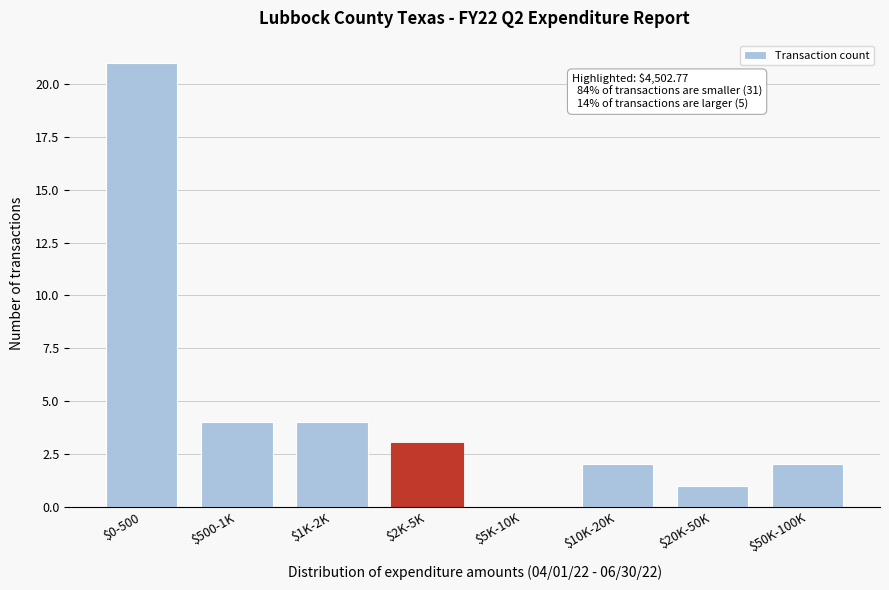

What is the maximum value shown in the chart?

21